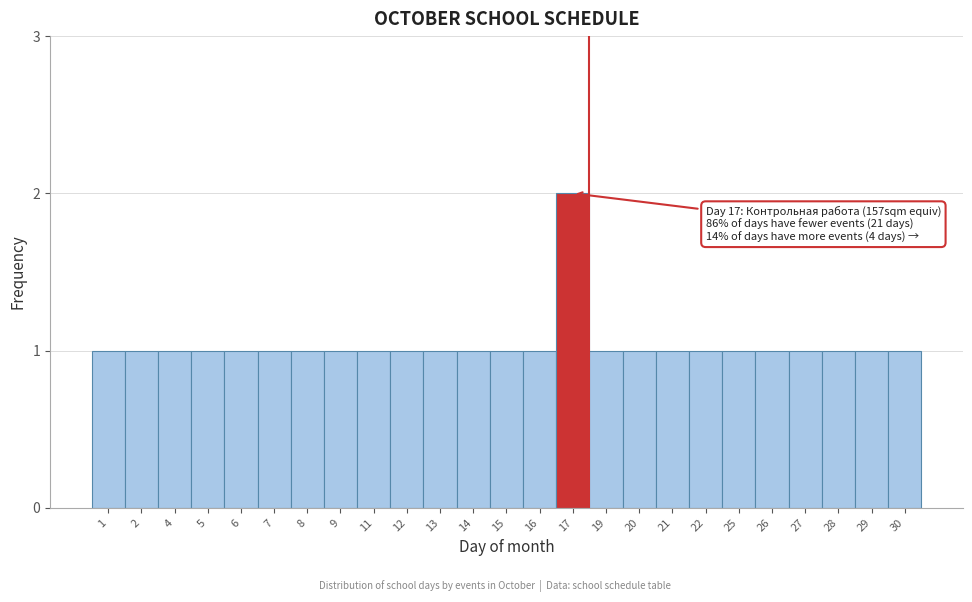

Reading right to left, list all the values displayed in this chart.

30=1	29=1	28=1	27=1	26=1	25=1	22=1	21=1	20=1	19=1	17=2	16=1	15=1	14=1	13=1	12=1	11=1	9=1	8=1	7=1	6=1	5=1	4=1	2=1	1=1